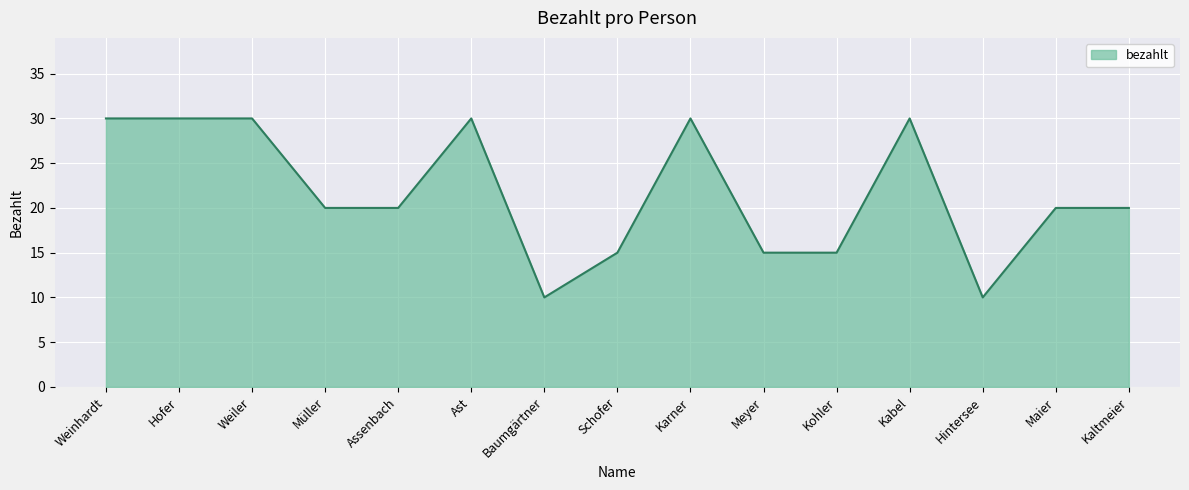

Does the chart display data point markers on the line(s)?

No